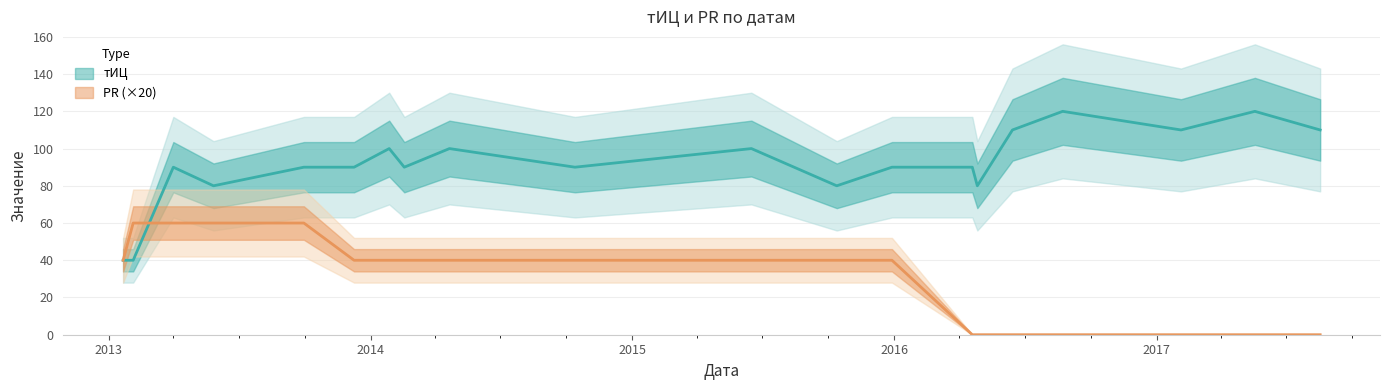

What is the average value of the PR series?

30